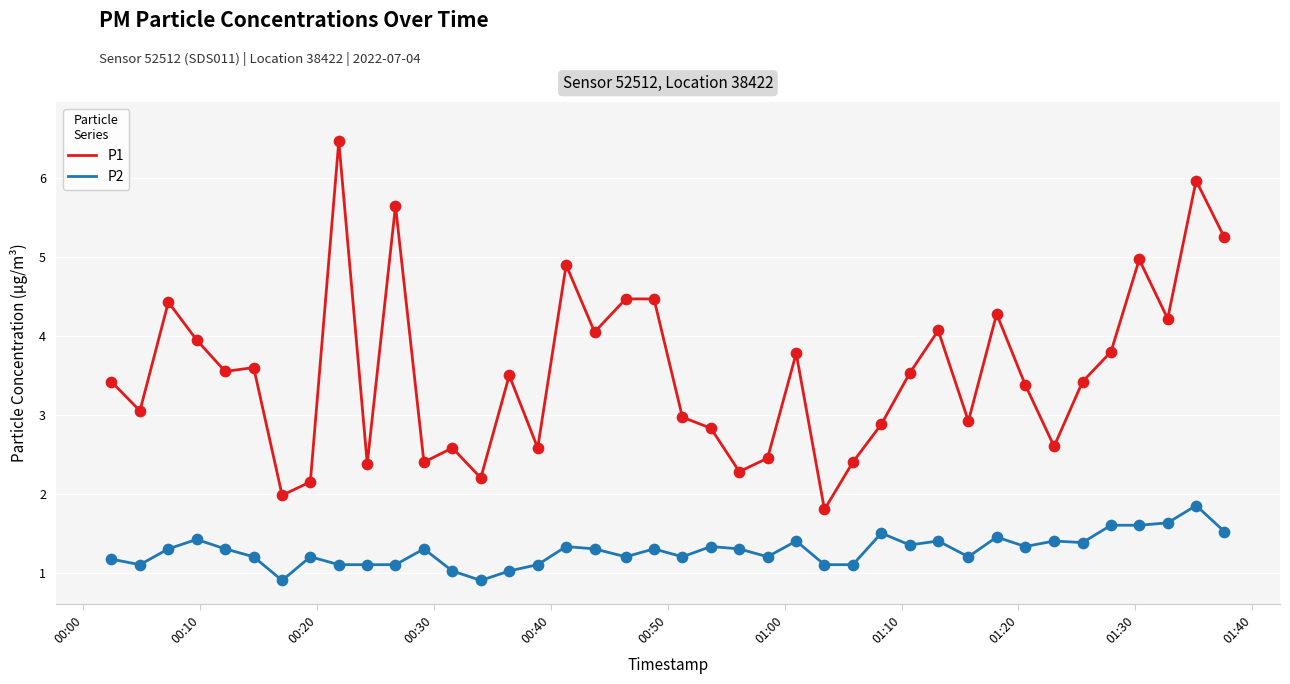

Which series has the largest total across all categories?

P1